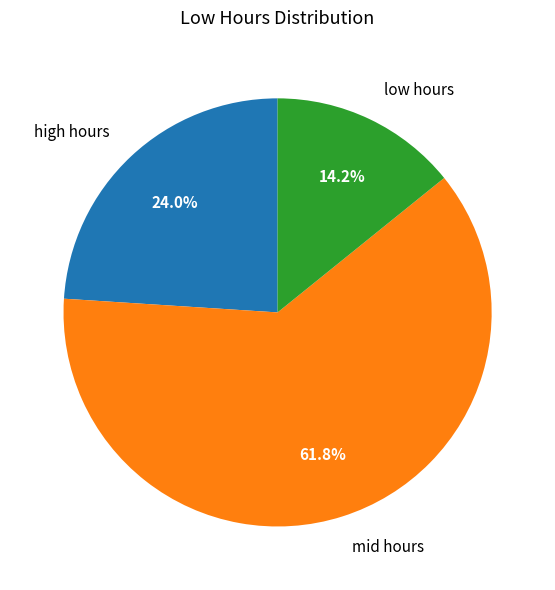

What percentage is NOT represented by low hours?

85.8%